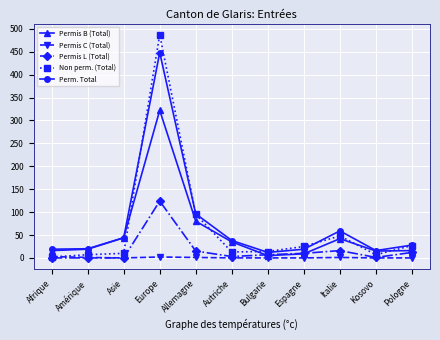

True or false: Permis L (Total) has more than 1 interior local peaks.

True